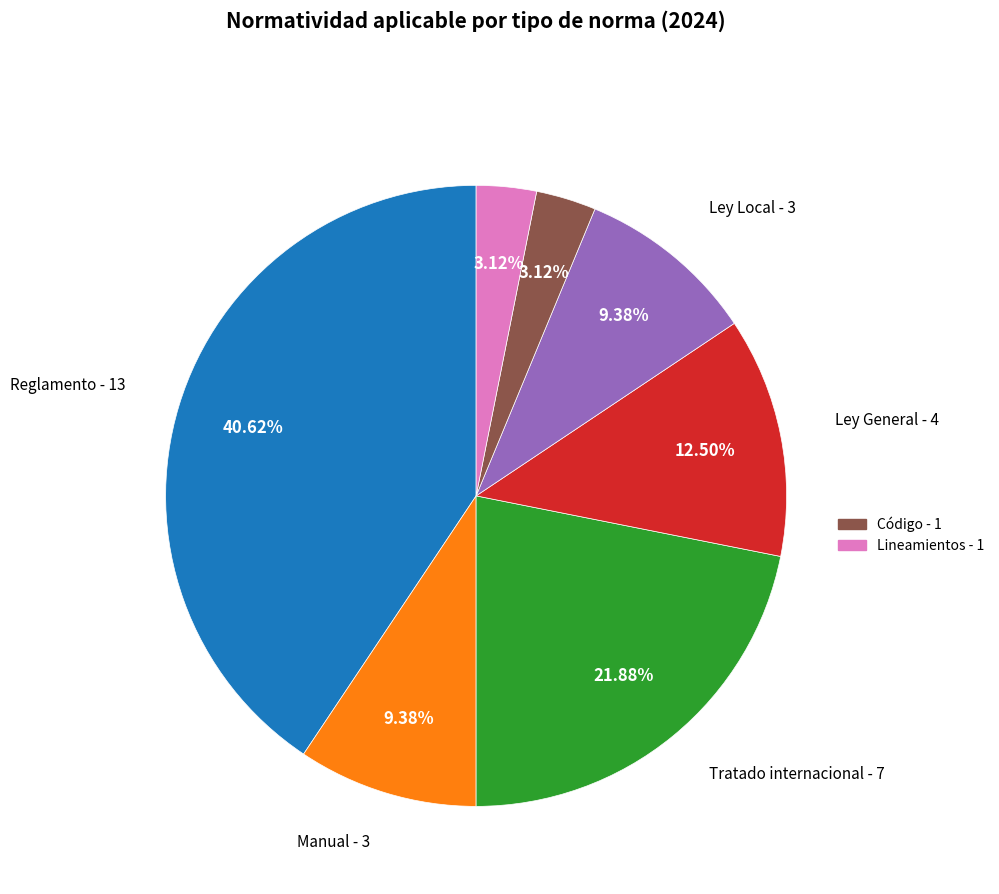

Is there a majority slice in this chart?

No